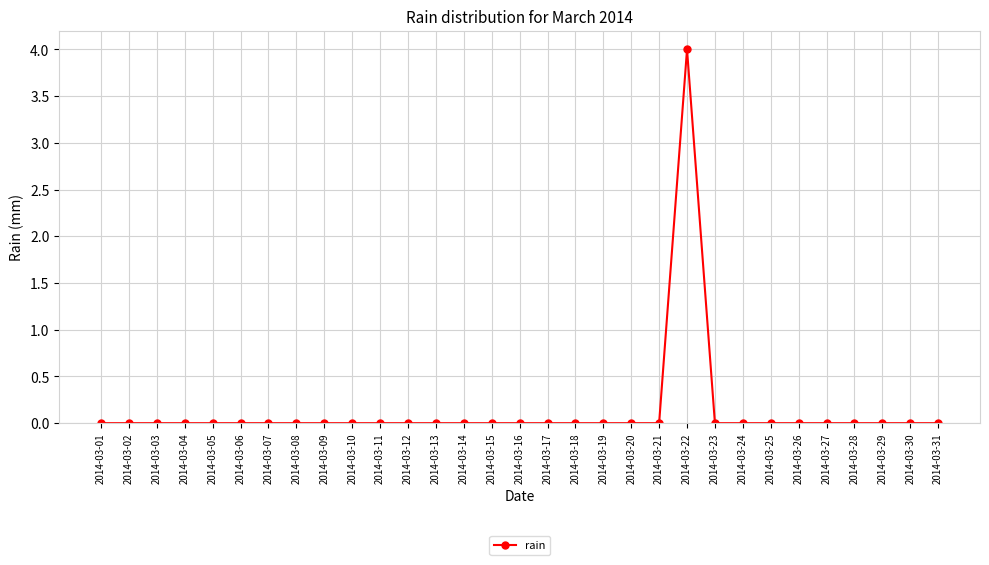

True or false: the data shows 4 at 2014-03-22.

True